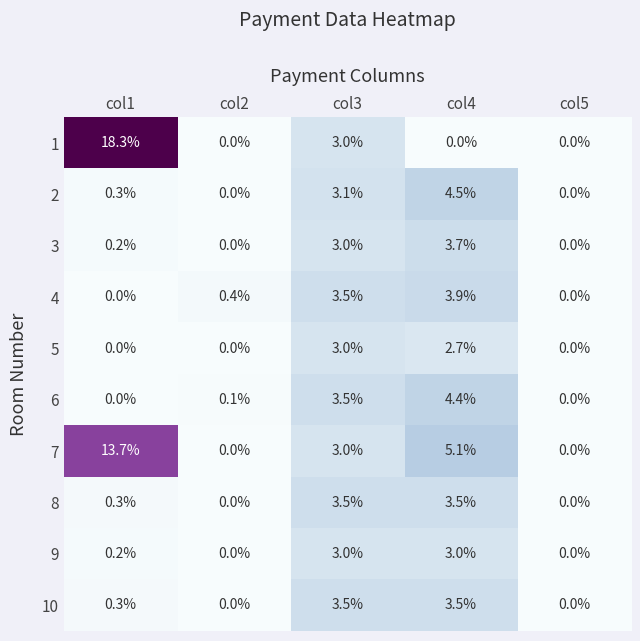

Count the number of data series in this chart.

10